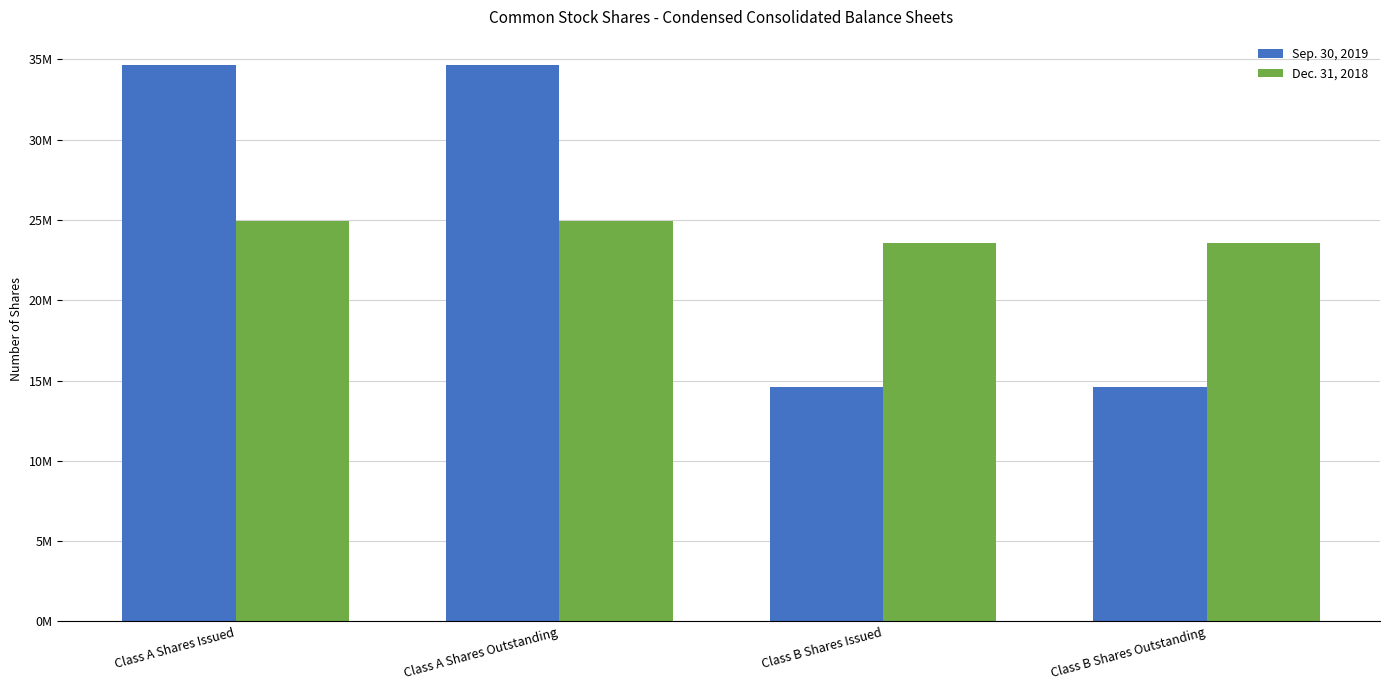

What are all the series names shown in the legend?

Sep. 30, 2019, Dec. 31, 2018